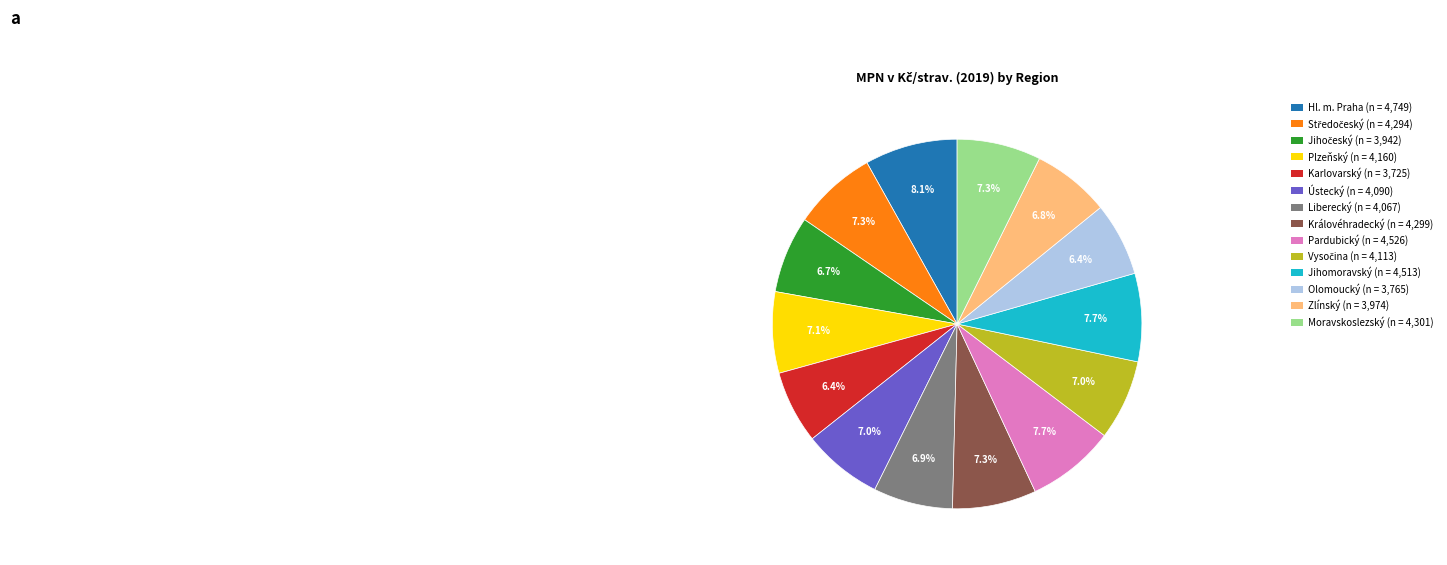

The Zlínský slice represents 1% of the pie. True or false?

False